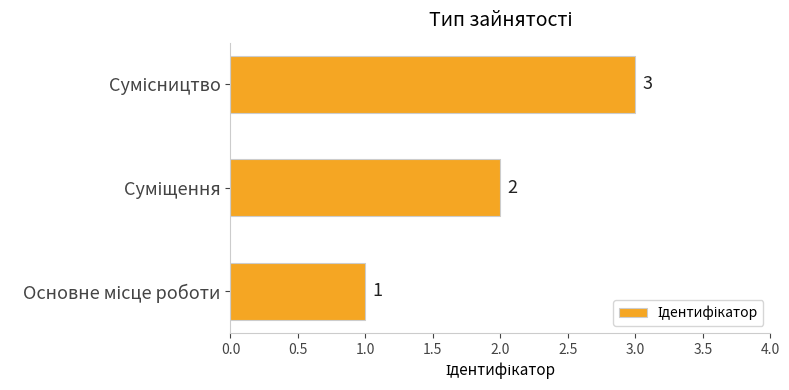

How many values are between 1 and 3?

3